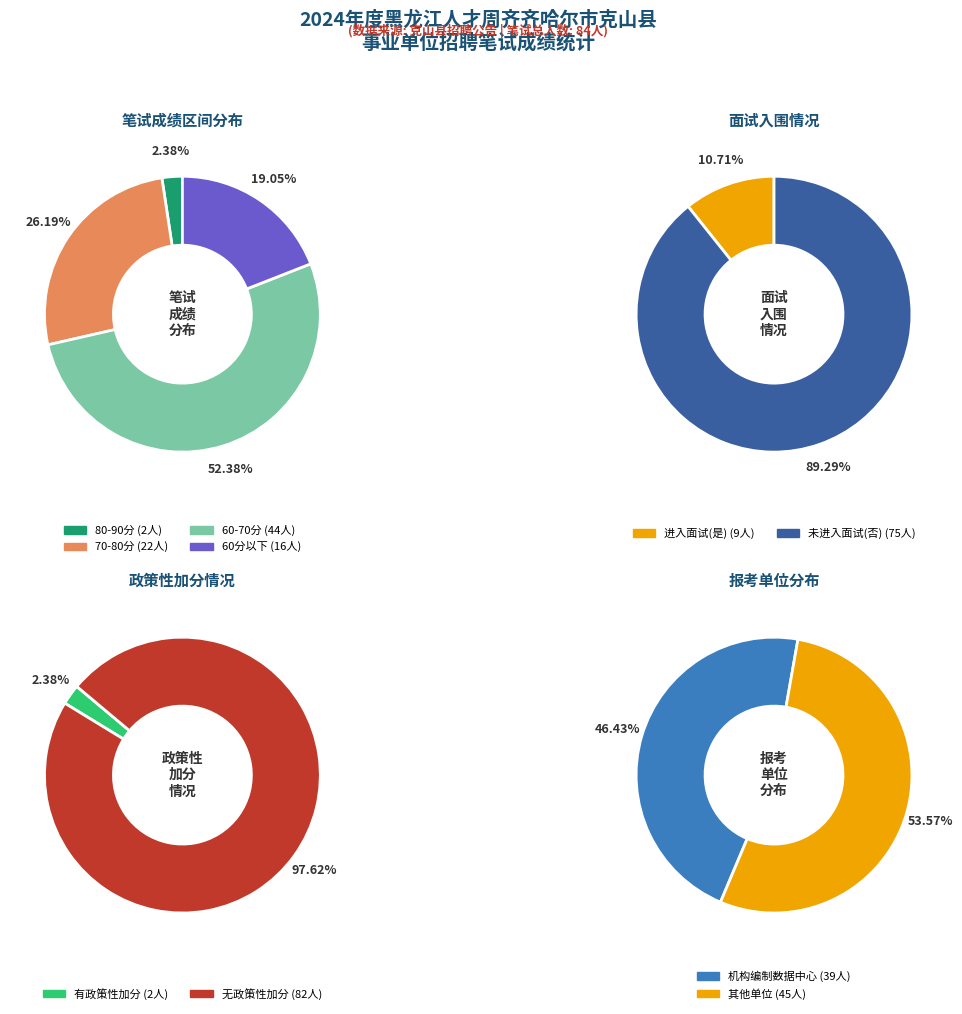

What is the change in value from 是 to 否?

+66